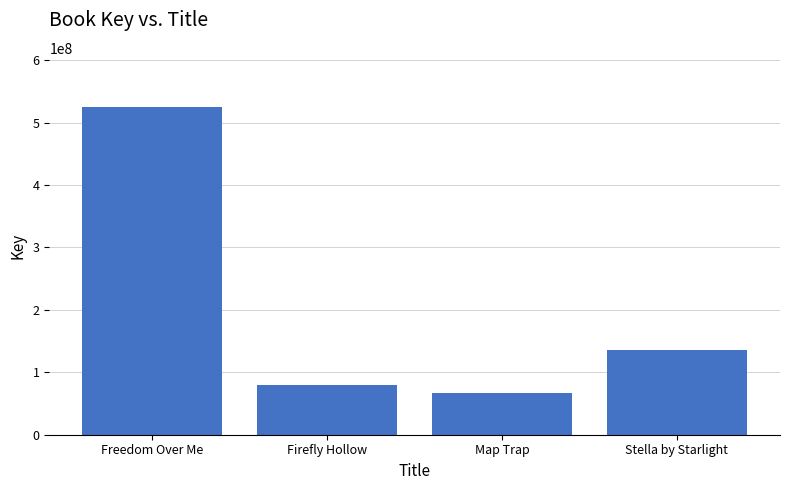

Rank the categories by value from highest to lowest.

Freedom Over Me, Stella by Starlight, Firefly Hollow, Map Trap